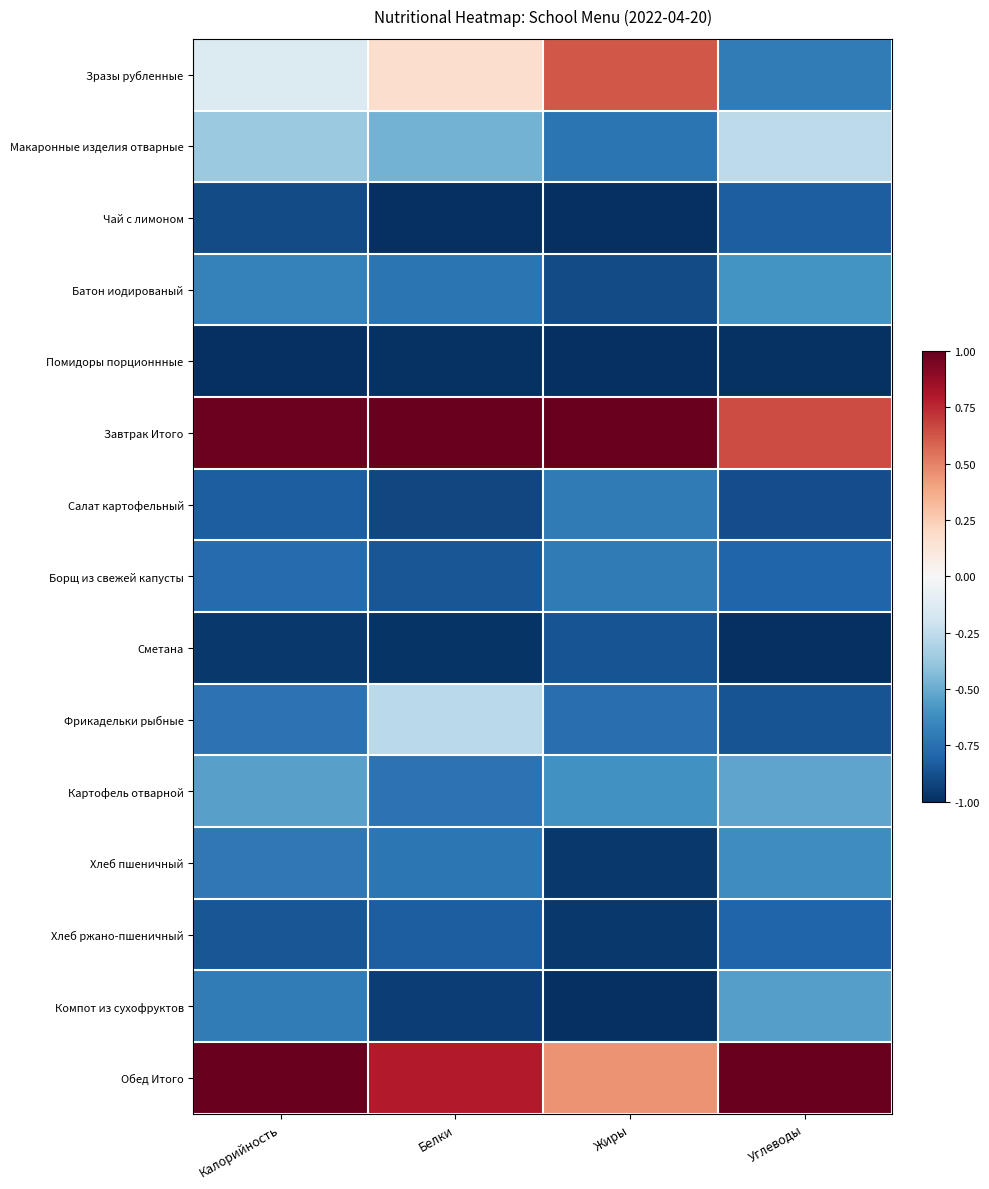

Reading left to right, extract all data points from this chart.

Зразы рубленные: Калорийность=-0.1	Белки=0.2	Жиры=0.6	Углеводы=-0.7
Макаронные изделия отварные: Калорийность=-0.4	Белки=-0.5	Жиры=-0.7	Углеводы=-0.3
Чай с лимоном: Калорийность=-0.9	Белки=-1.0	Жиры=-1.0	Углеводы=-0.8
Батон иодированый: Калорийность=-0.7	Белки=-0.7	Жиры=-0.9	Углеводы=-0.6
Помидоры порционнные: Калорийность=-1.0	Белки=-1.0	Жиры=-1.0	Углеводы=-1.0
Завтрак Итого: Калорийность=1.0	Белки=1.0	Жиры=1.0	Углеводы=0.7
Салат картофельный: Калорийность=-0.8	Белки=-0.9	Жиры=-0.7	Углеводы=-0.9
Борщ из свежей капусты: Калорийность=-0.8	Белки=-0.9	Жиры=-0.7	Углеводы=-0.8
Сметана: Калорийность=-1.0	Белки=-1.0	Жиры=-0.9	Углеводы=-1.0
Фрикадельки рыбные: Калорийность=-0.7	Белки=-0.3	Жиры=-0.8	Углеводы=-0.9
Картофель отварной: Калорийность=-0.5	Белки=-0.7	Жиры=-0.6	Углеводы=-0.5
Хлеб пшеничный: Калорийность=-0.7	Белки=-0.7	Жиры=-1.0	Углеводы=-0.6
Хлеб ржано-пшеничный: Калорийность=-0.9	Белки=-0.8	Жиры=-1.0	Углеводы=-0.8
Компот из сухофруктов: Калорийность=-0.7	Белки=-0.9	Жиры=-1.0	Углеводы=-0.5
Обед Итого: Калорийность=1.0	Белки=0.8	Жиры=0.4	Углеводы=1.0